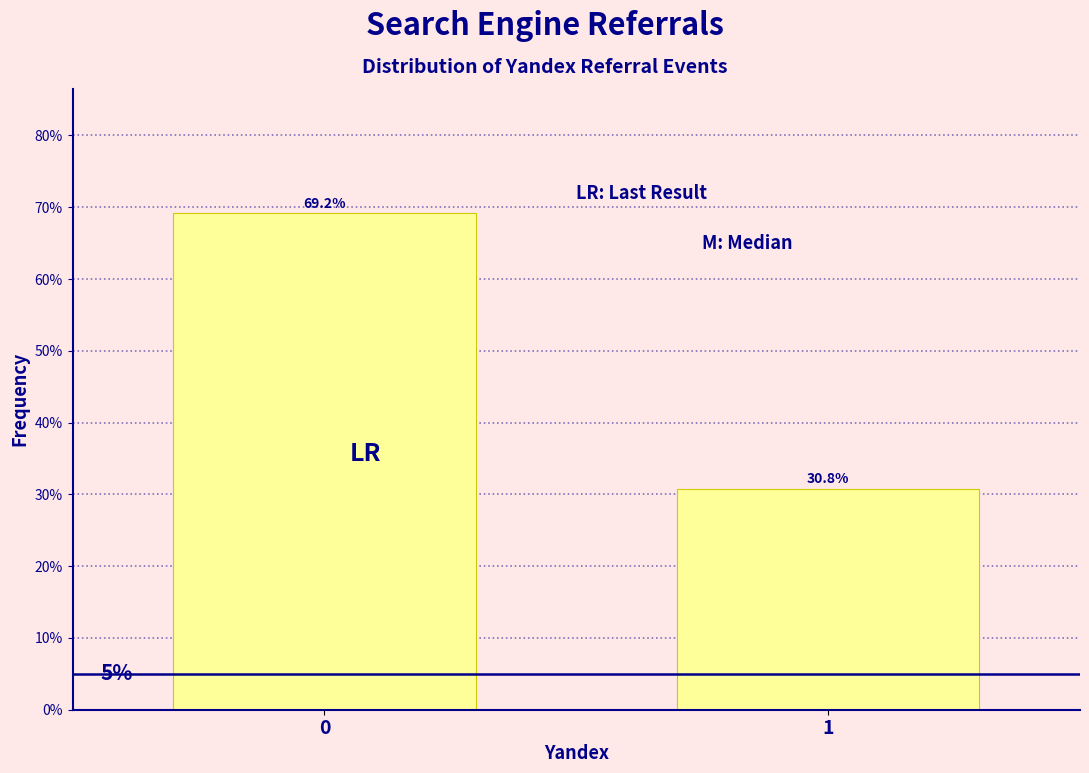

Does the chart contain any negative values?

No